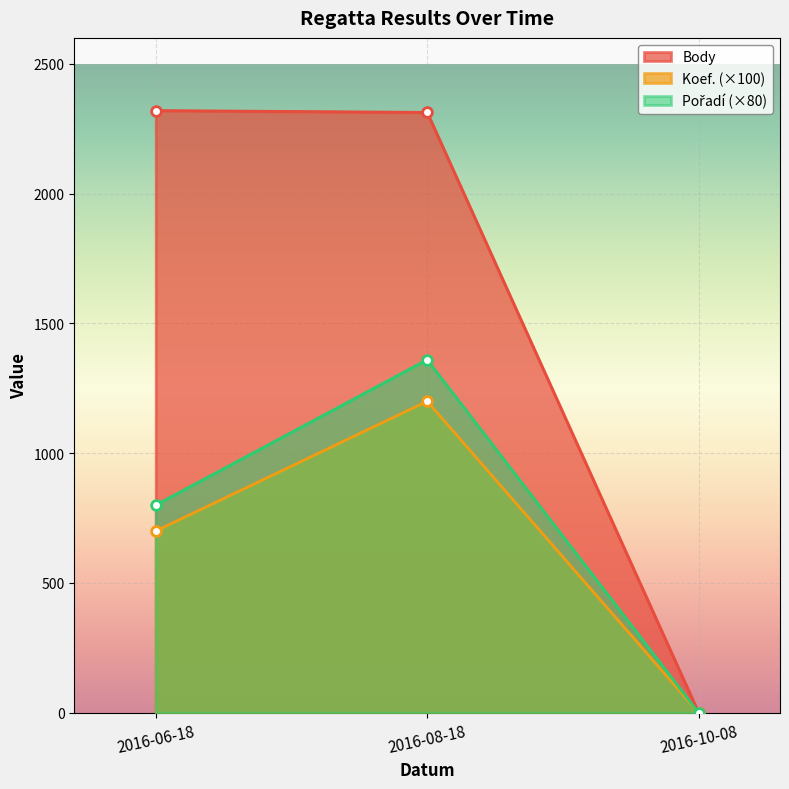

Rank the categories by Pořadí value from lowest to highest.

2016-10-08, 2016-06-18, 2016-08-18